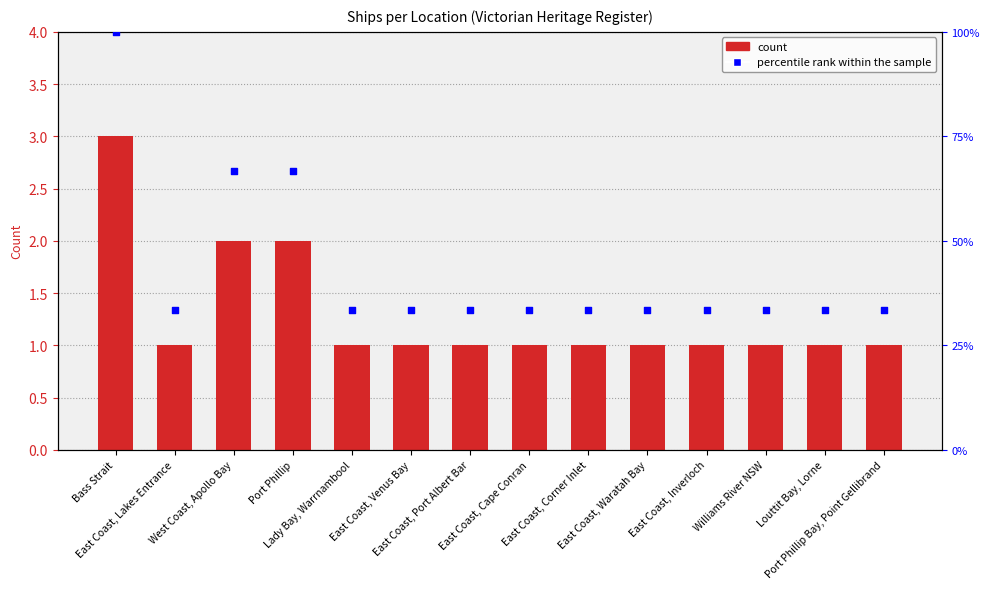

Which series contains the highest Y value?

percentile rank within the sample